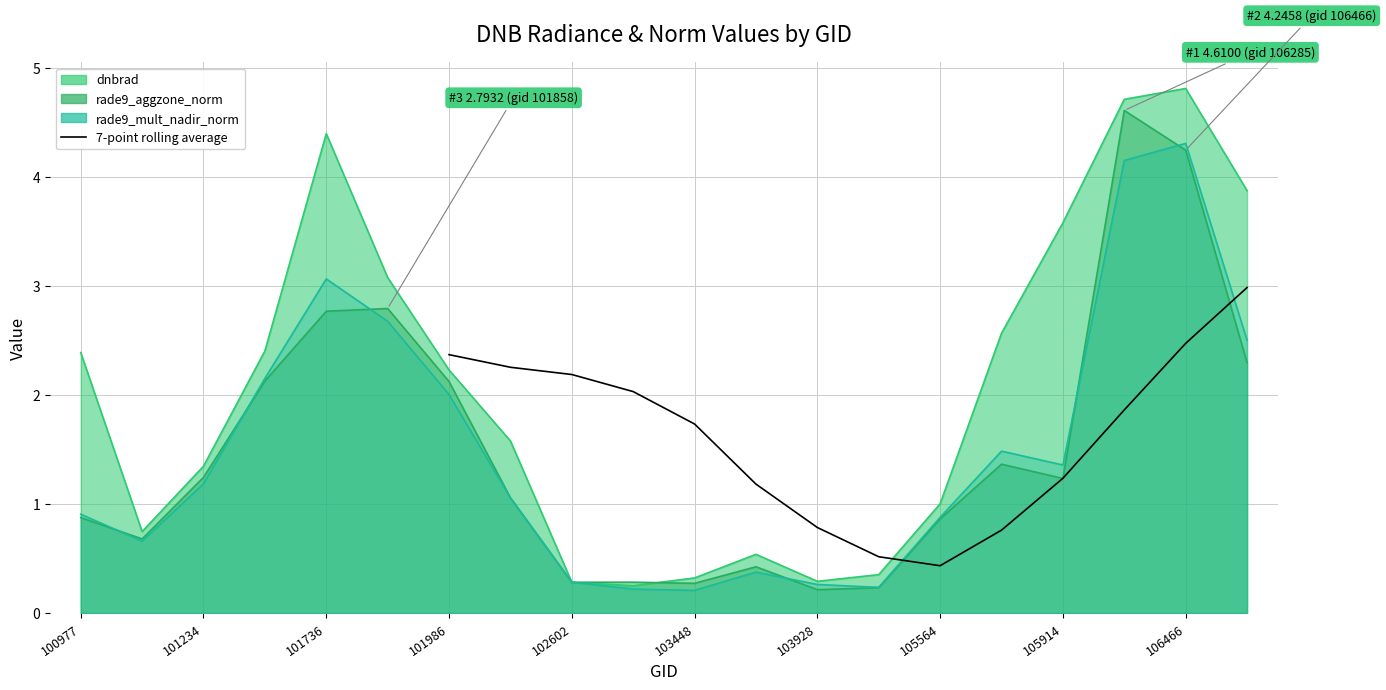

The chart shows a value of 0.1 at 105564. True or false?

False